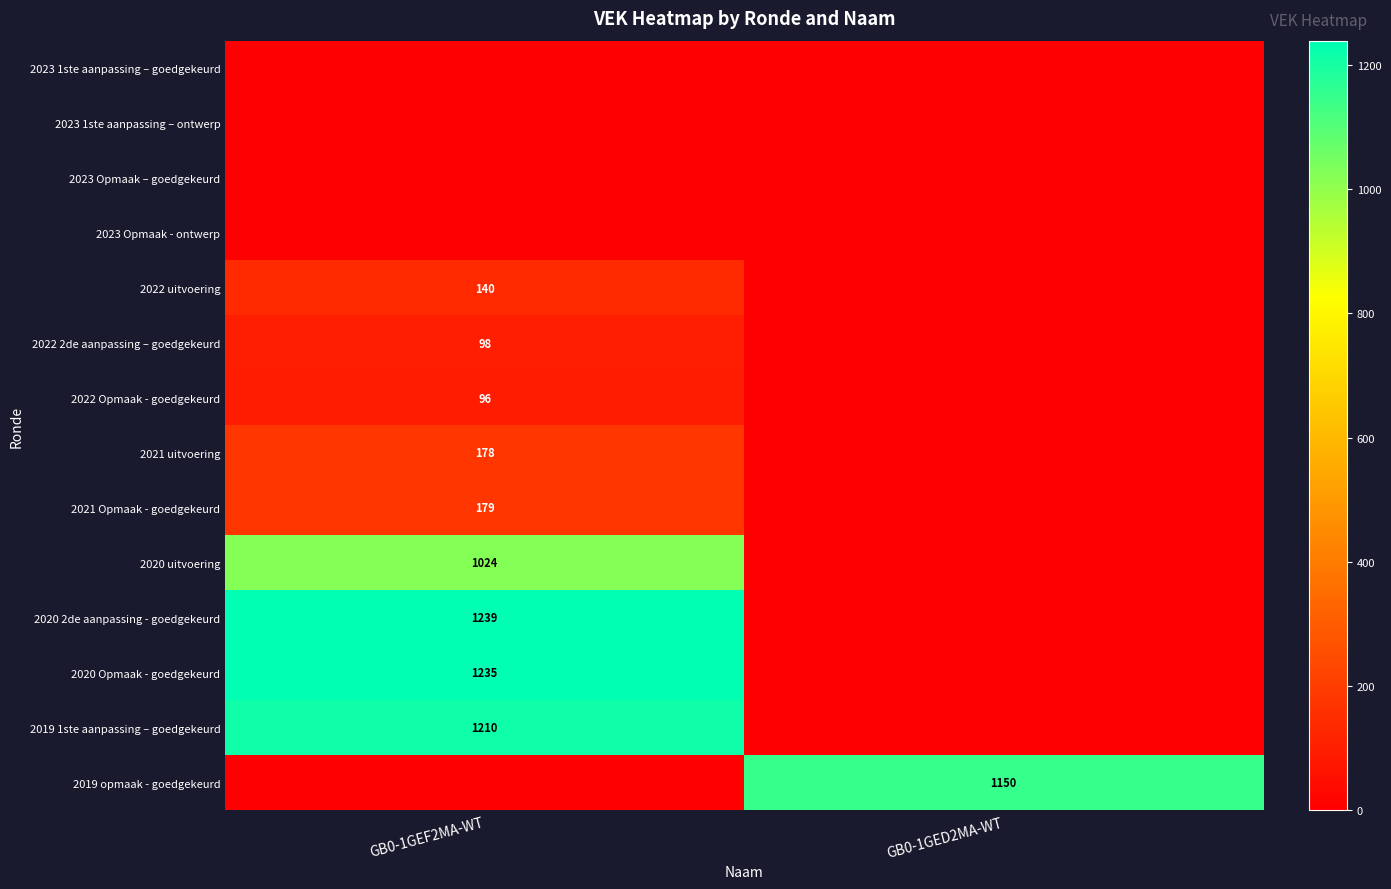

True or false: 2020 uitvoering has a value of 1621 at GB0-1GEF2MA-WT.

False